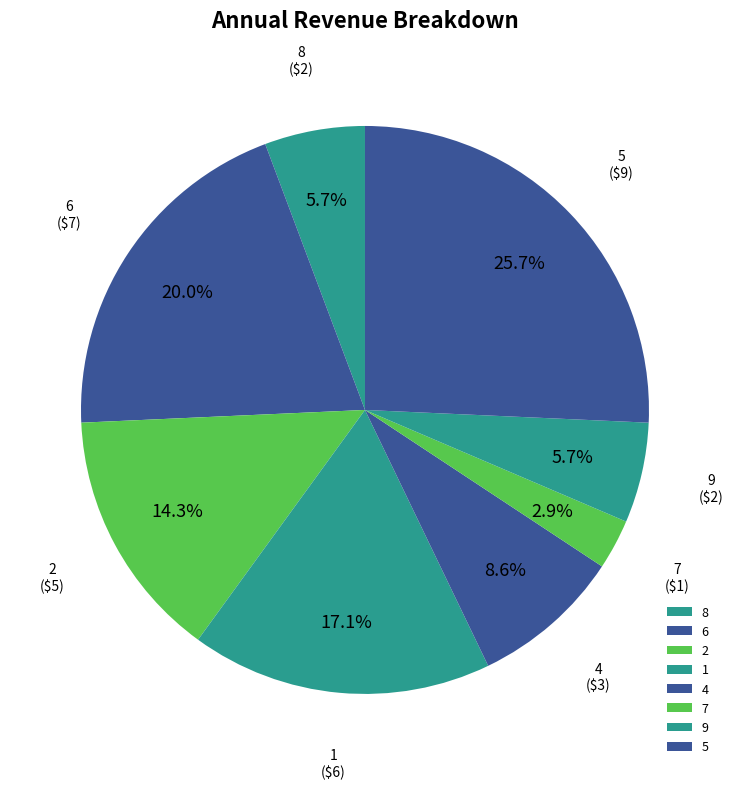

Which category has the biggest portion of the pie?

5